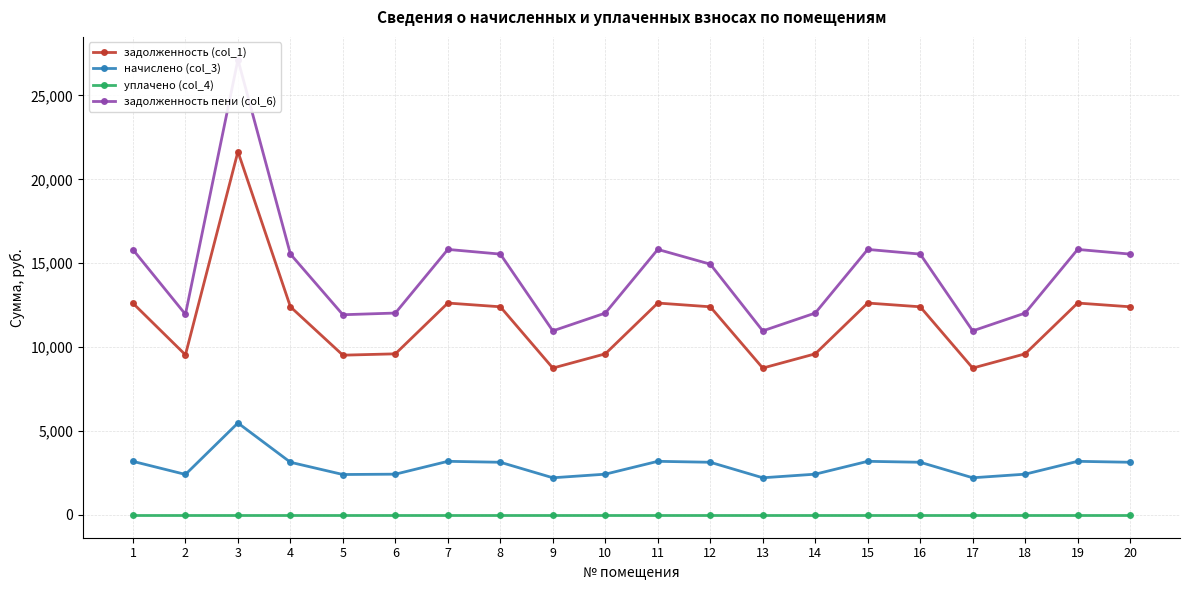

Which series has the largest total across all categories?

задолженность пени (col_6)